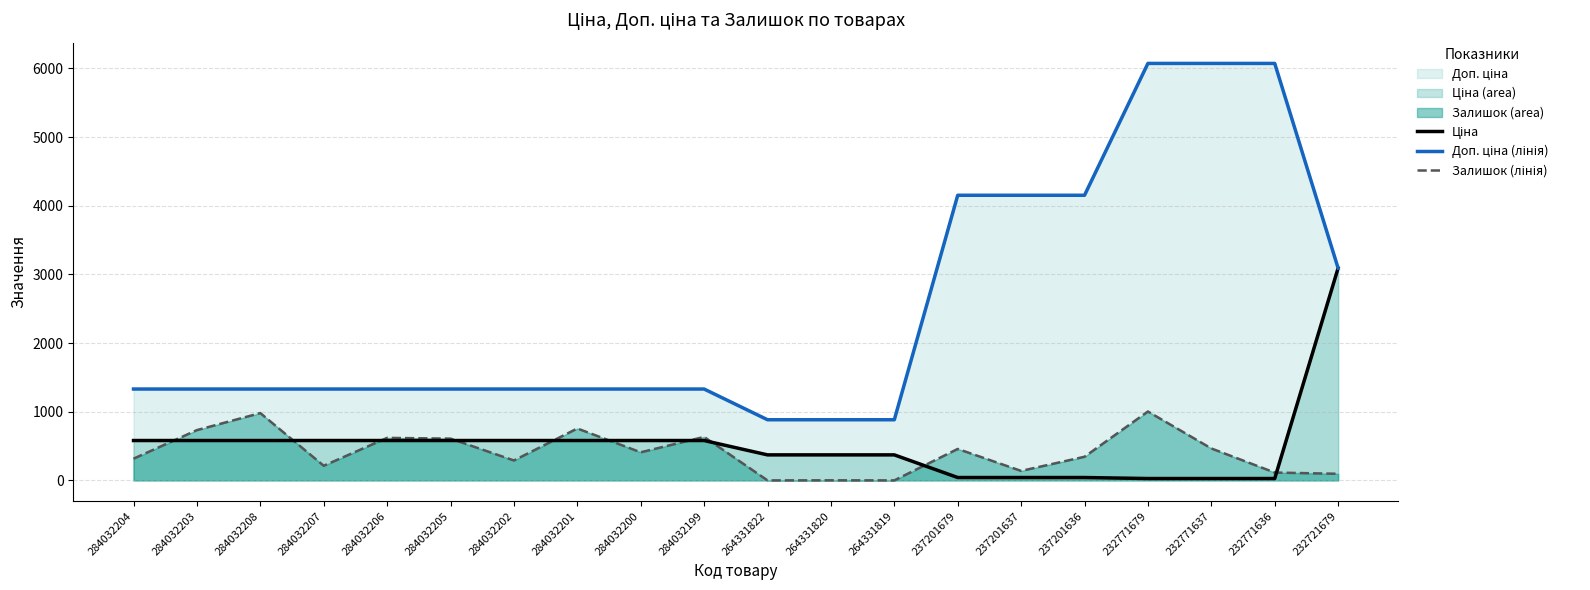

What position from the left is 232771637?

18